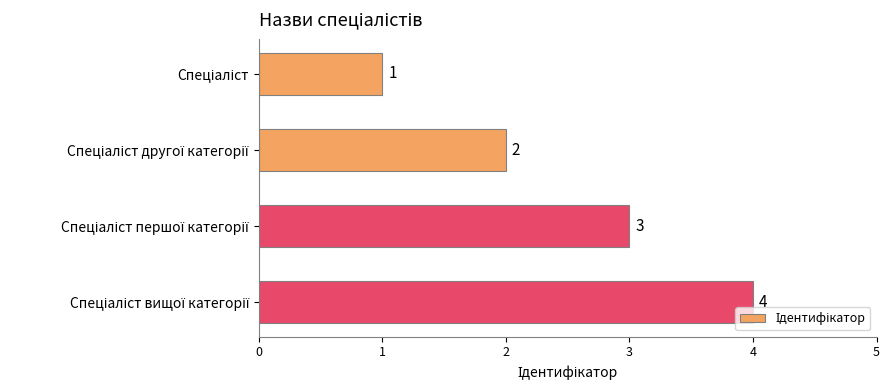

How many bars are there in total?

4